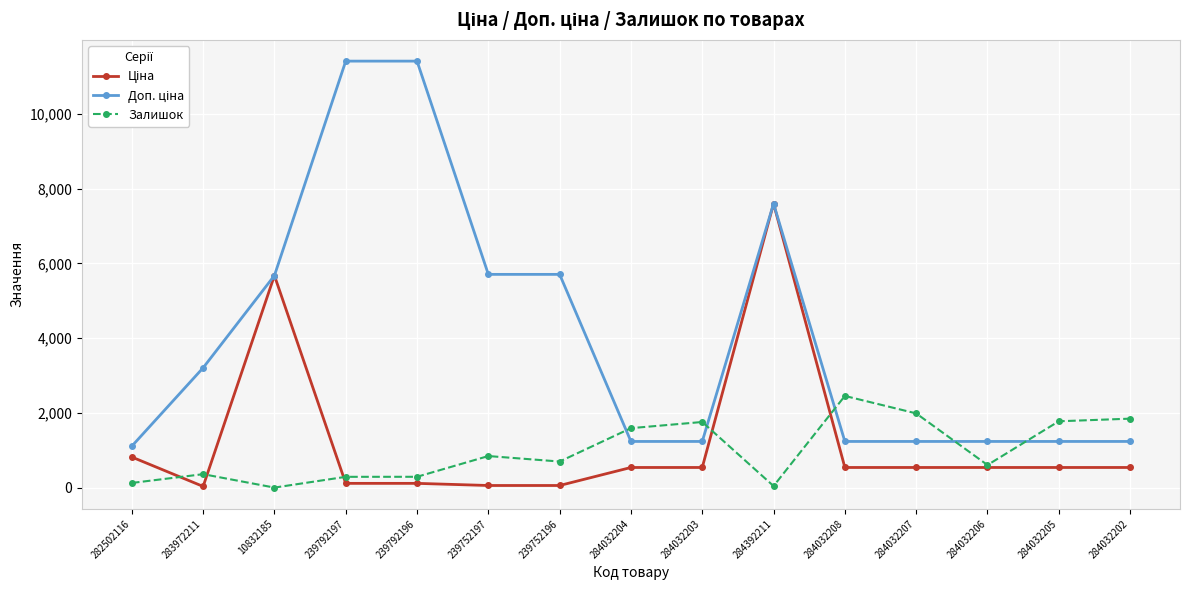

What is the maximum value shown in the chart?

11410.0